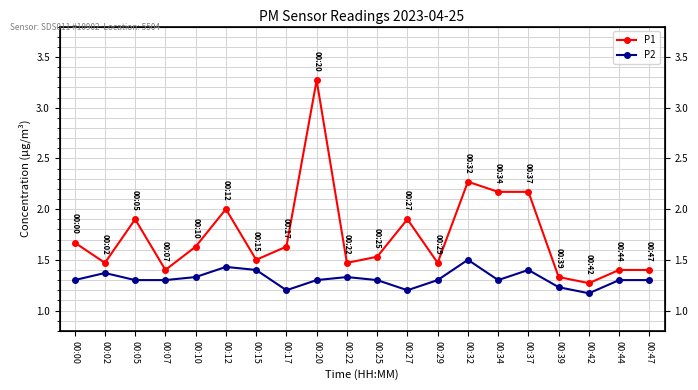

What is the difference between the highest and lowest values at 00:37?

0.8